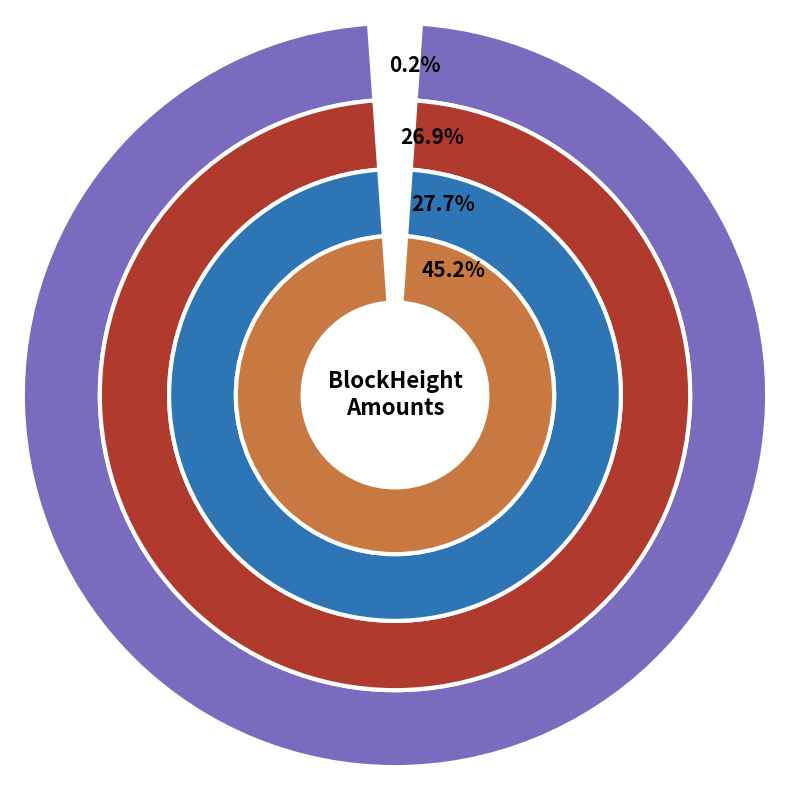

Is 60814 the majority of the pie?

No